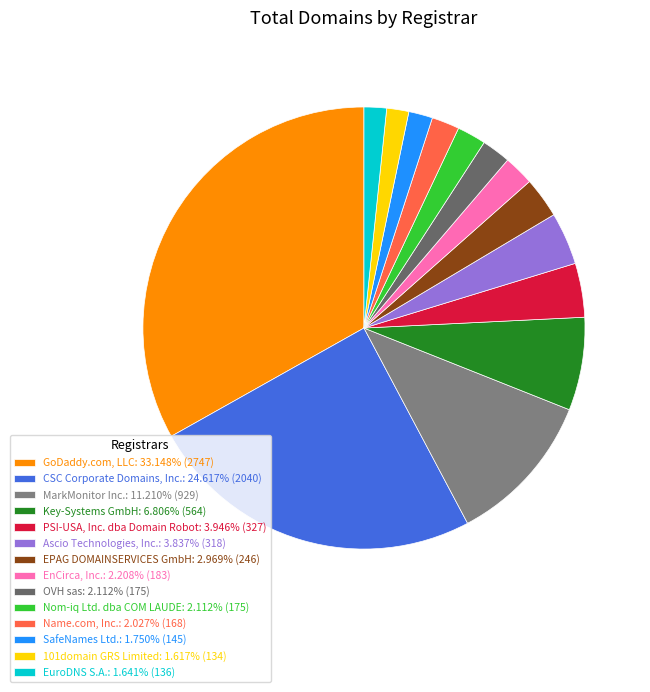

What percentage is the Key-Systems GmbH slice, to the nearest percent?

7%